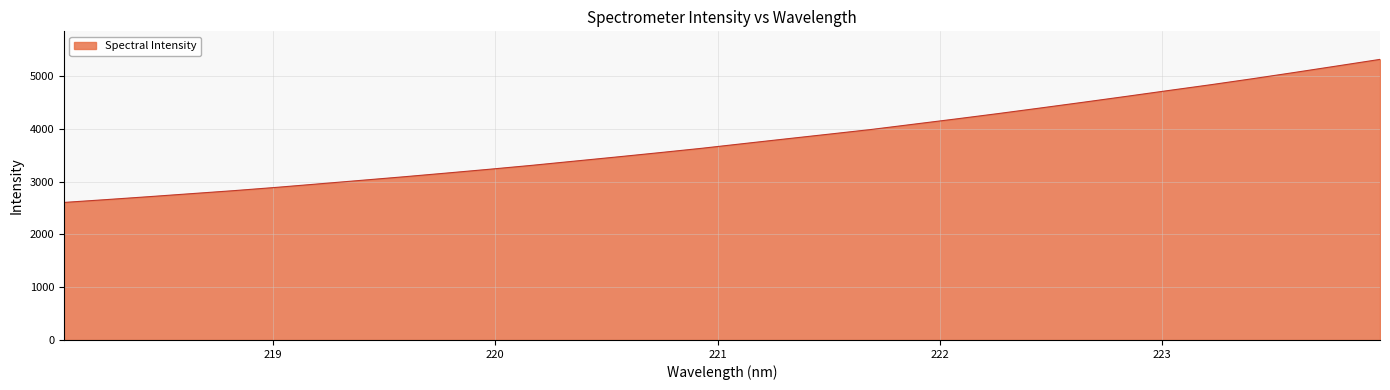

True or false: the data has more than 0 interior local peaks.

False